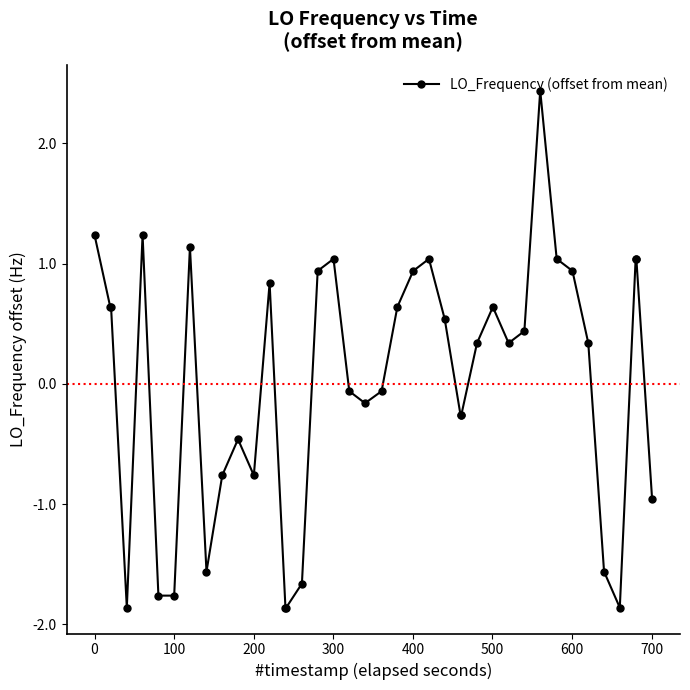

What is the greatest value displayed?

2.4